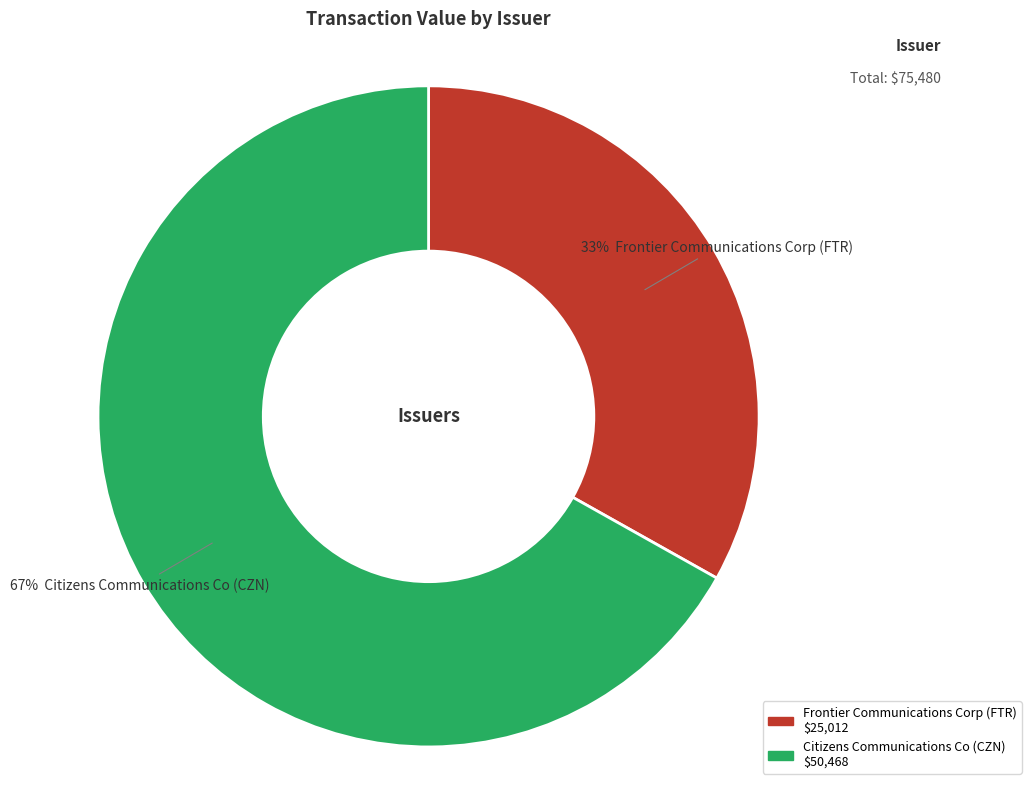

Between Citizens Communications Co (CZN) and Frontier Communications Corp (FTR), which is larger?

Citizens Communications Co (CZN)